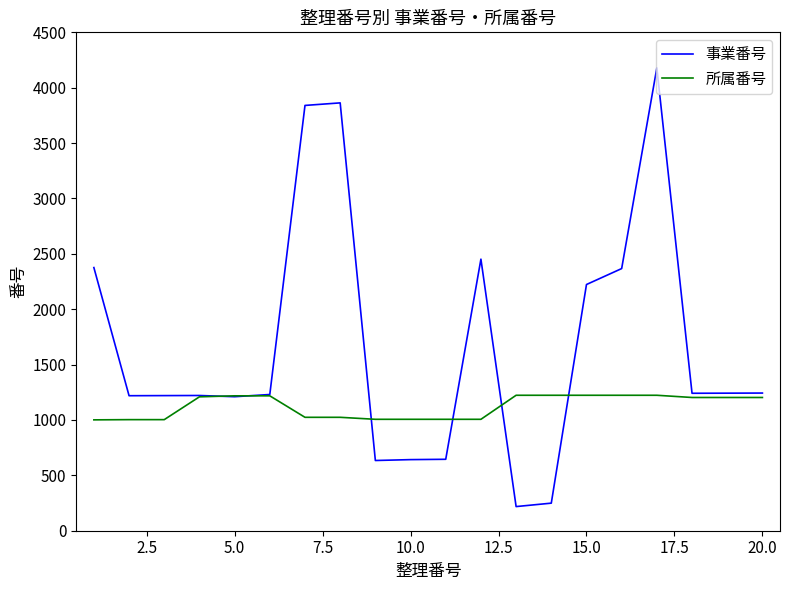

Which series has the largest total across all categories?

事業番号